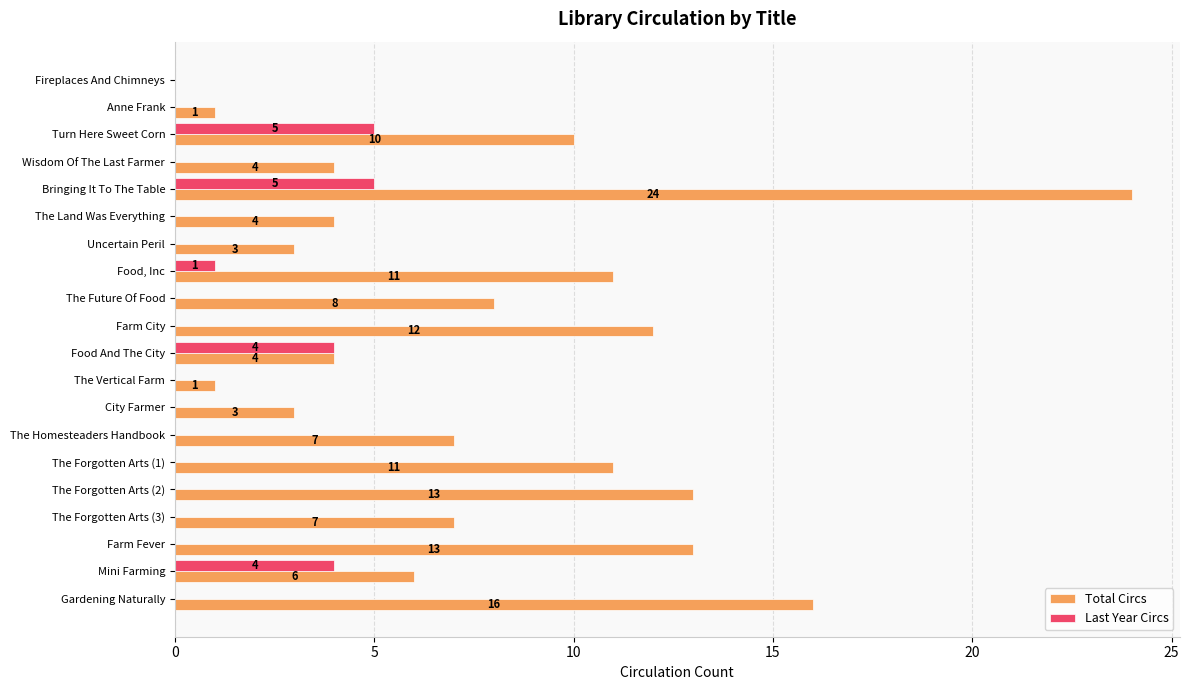

True or false: Last Year Circs has a value of 0 at Farm Fever.

True